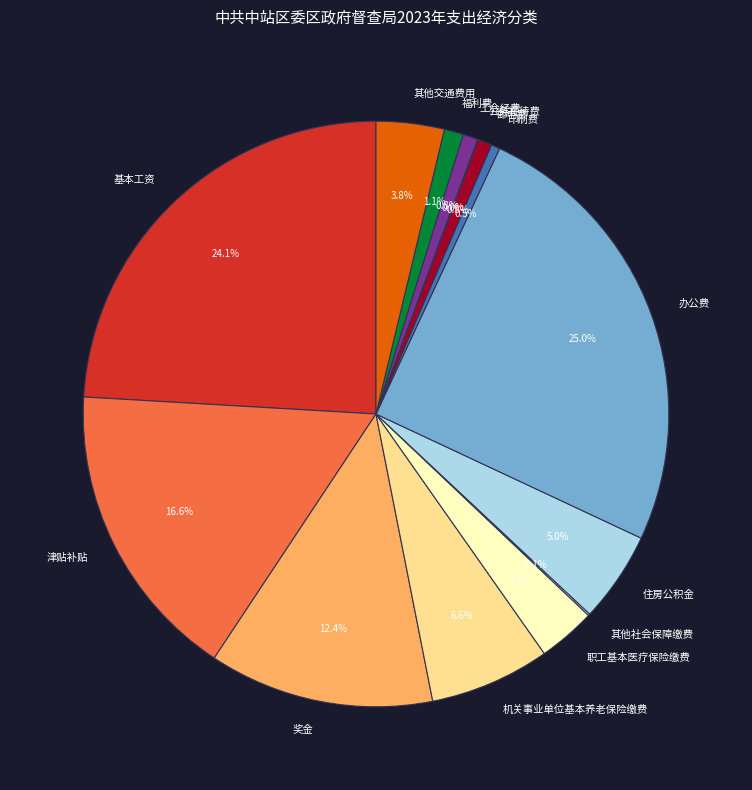

To the nearest percent, what is the combined percentage of 住房公积金 and 邮电费?

6%